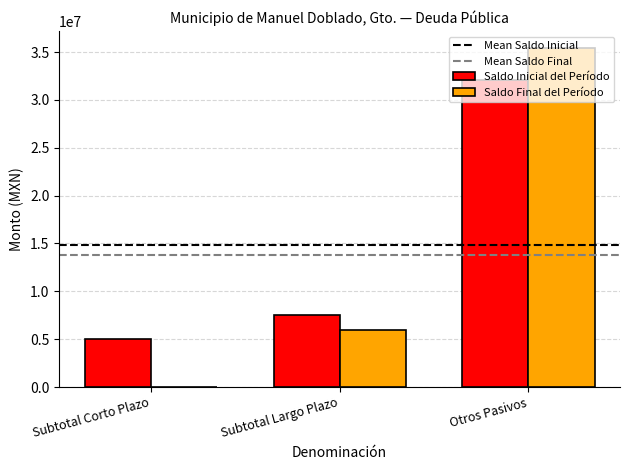

The value of Saldo Final del Período at Subtotal Largo Plazo is 3073165.9. True or false?

False